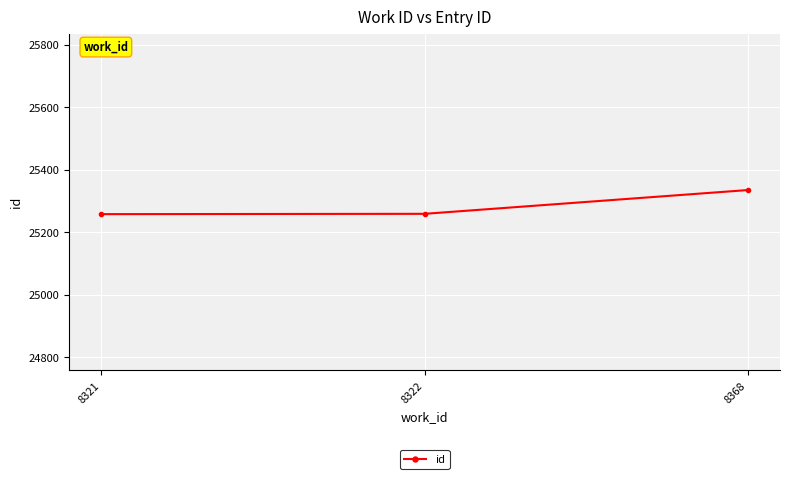

The chart shows a value of 9468 at 8321. True or false?

False